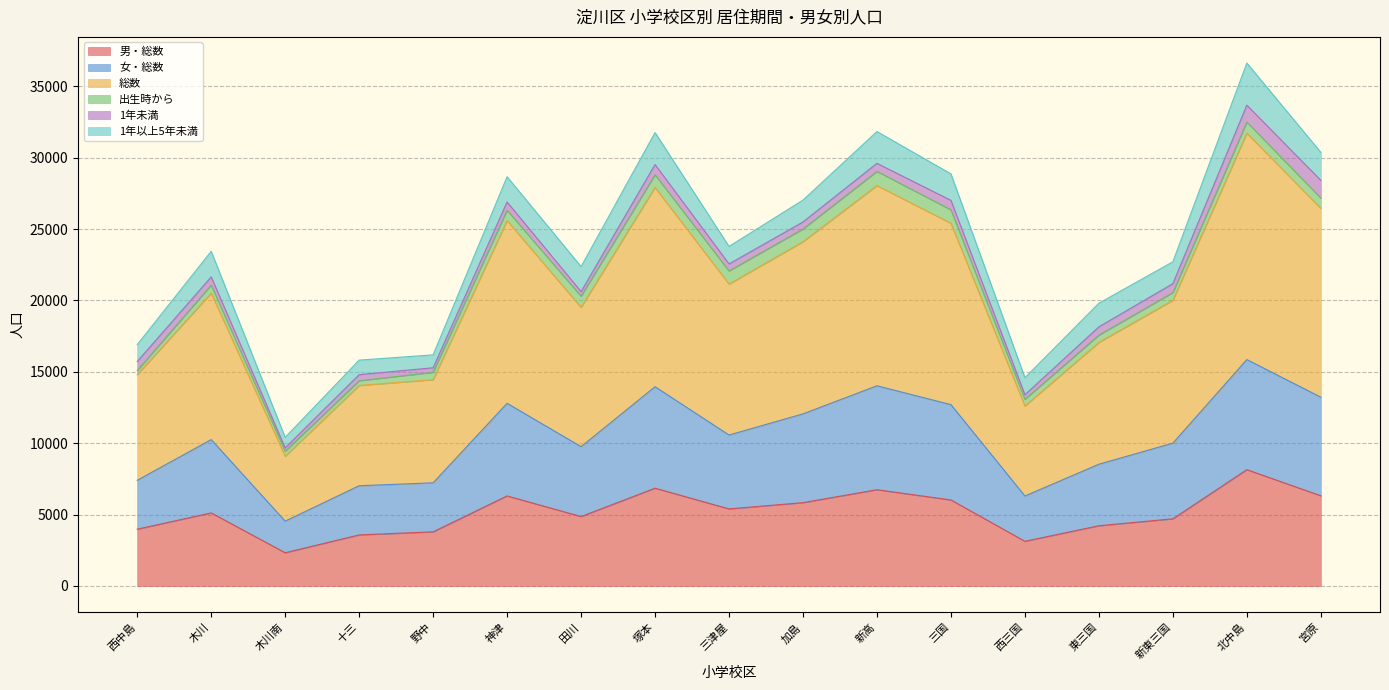

Does the chart display data point markers on the line(s)?

No